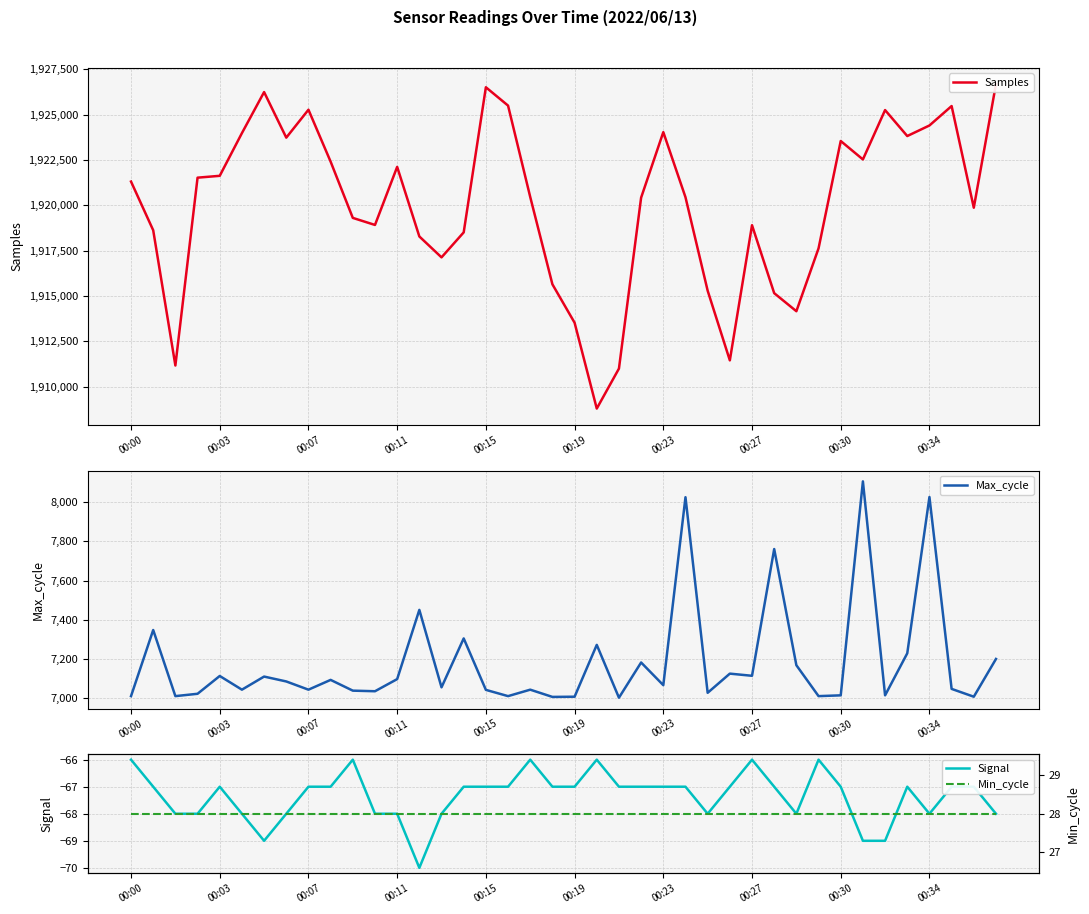

Reading left to right, transcribe all the data shown in this chart.

Samples: 1921314	1918627	1911163	1921529	1921631	1923987	1926252	1923738	1925278	1922412	1919309	1918920	1922124	1918285	1917131	1918510	1926518	1925506	1920462	1915645	1913525	1908787	1910994	1920427	1924041	1920450	1915292	1911448	1918905	1915156	1914159	1917628	1923552	1922535	1925259	1923826	1924409	1925481	1919871	1926693
Max_cycle: 7009	7347	7009	7021	7112	7042	7109	7084	7042	7092	7037	7034	7096	7450	7054	7304	7041	7009	7042	7005	7006	7271	7001	7181	7065	8026	7026	7124	7113	7761	7167	7009	7013	8107	7013	7228	8027	7046	7006	7199
Signal: -66	-67	-68	-68	-67	-68	-69	-68	-67	-67	-66	-68	-68	-70	-68	-67	-67	-67	-66	-67	-67	-66	-67	-67	-67	-67	-68	-67	-66	-67	-68	-66	-67	-69	-69	-67	-68	-67	-67	-68
Min_cycle: 28	28	28	28	28	28	28	28	28	28	28	28	28	28	28	28	28	28	28	28	28	28	28	28	28	28	28	28	28	28	28	28	28	28	28	28	28	28	28	28